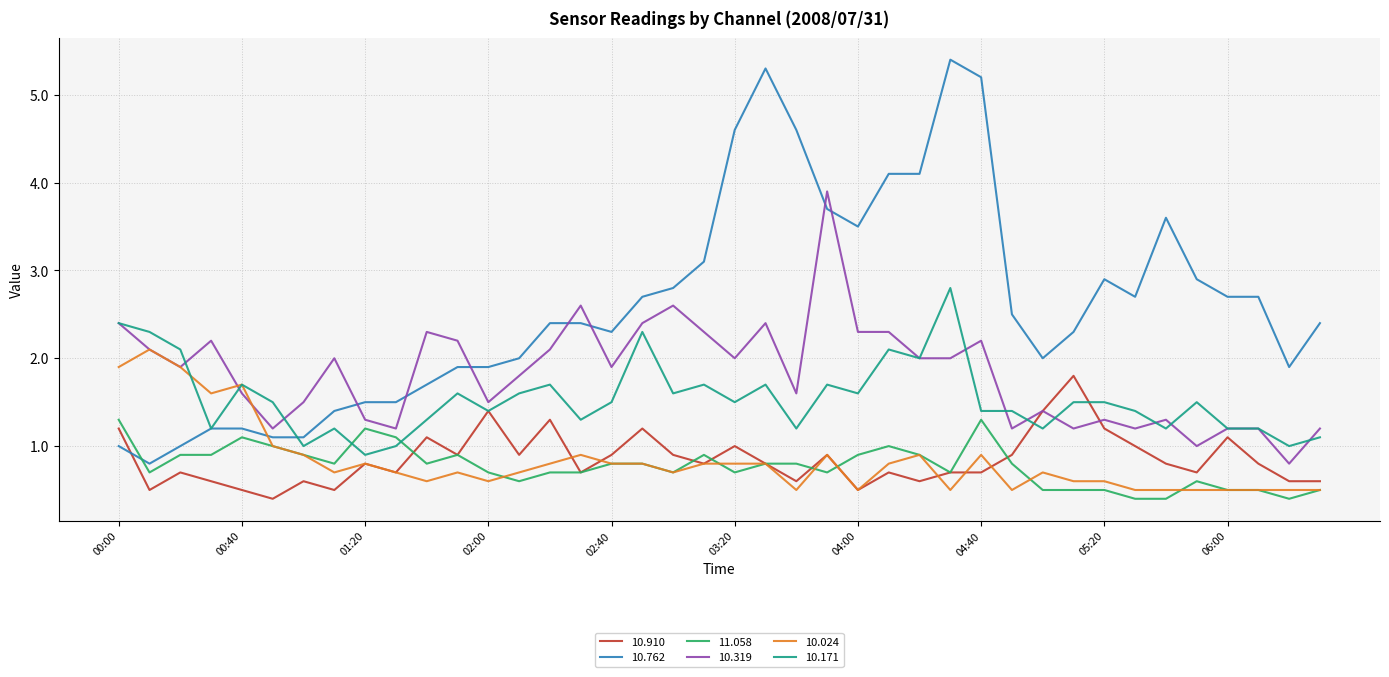

Which series has the widest spread of values?

10.762